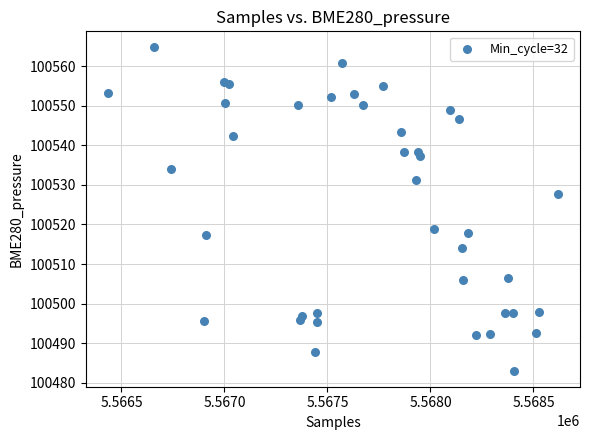

What is the range of X values (max minus min)?

2181.0